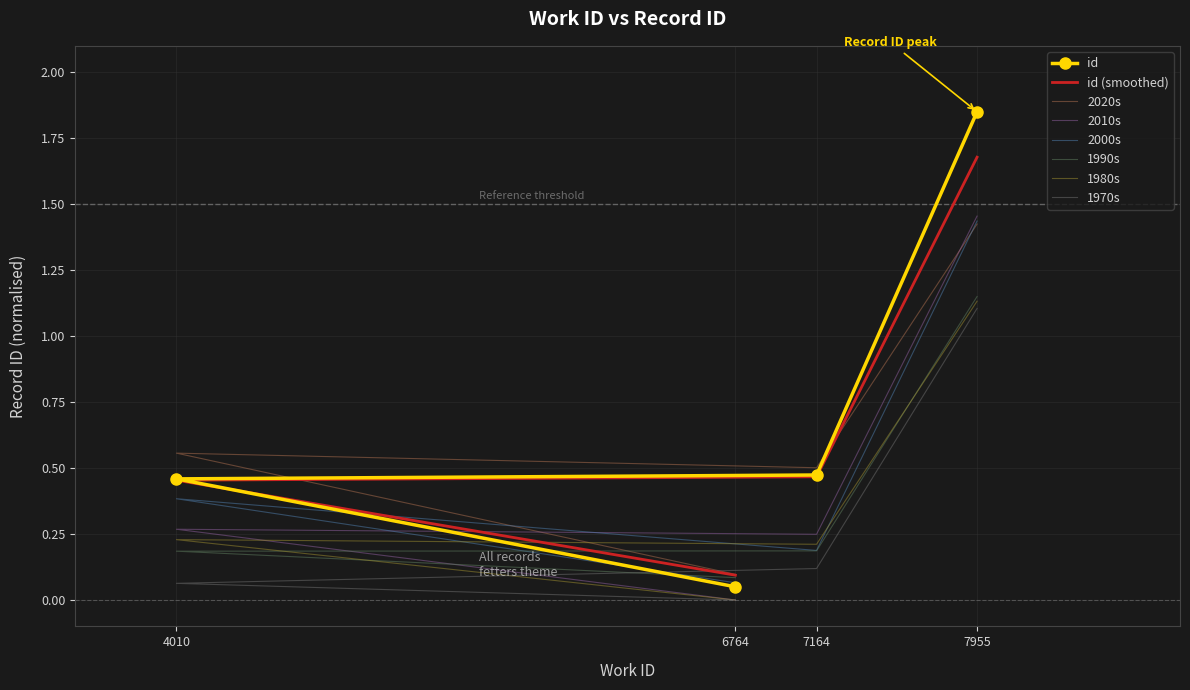

What is the label of the 1st point from the right?

7955